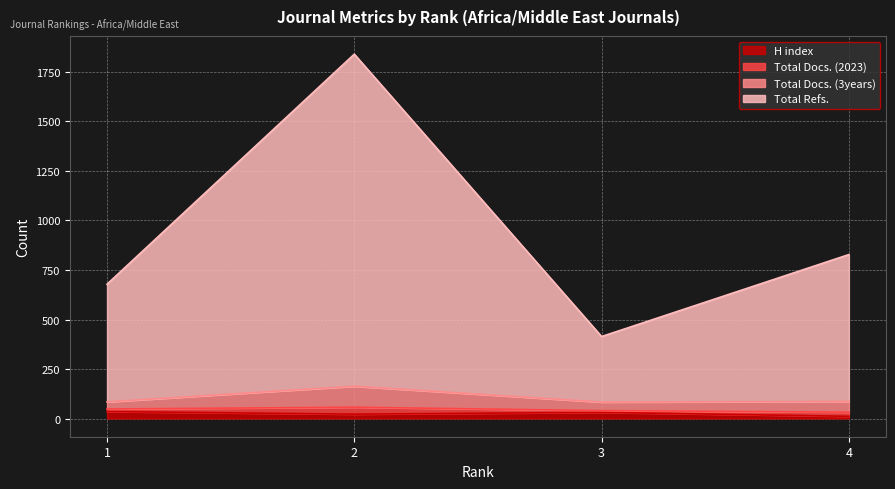

At which label does H index reach its minimum?

4